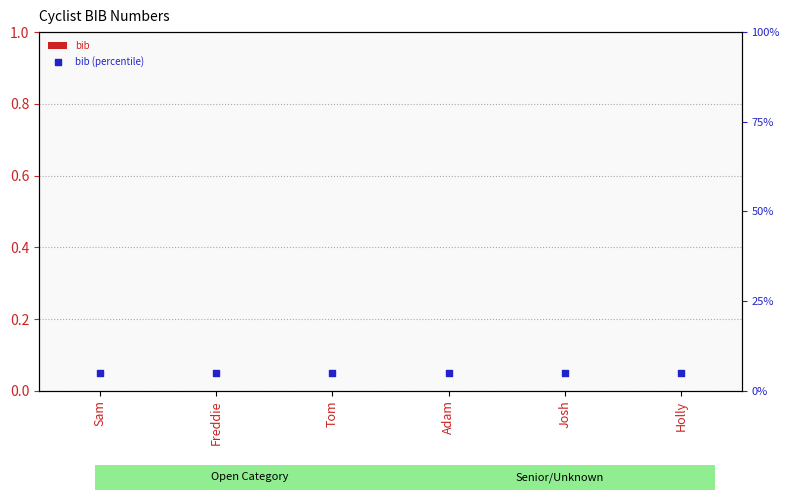

What are all the series names shown in the legend?

bib, bib (percentile)